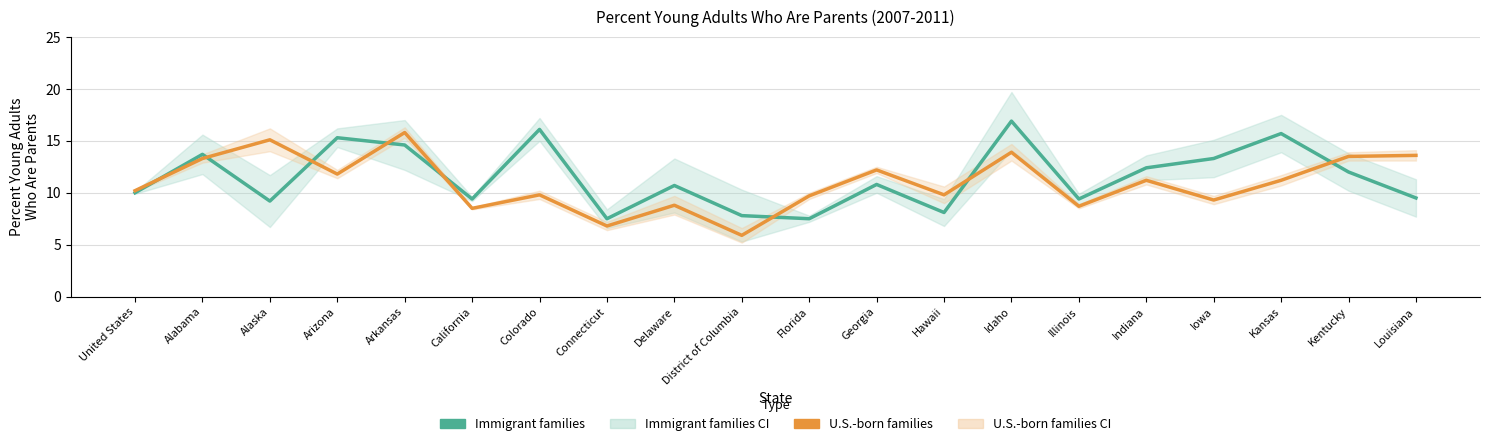

How many data points in Immigrant families are above 10?

11